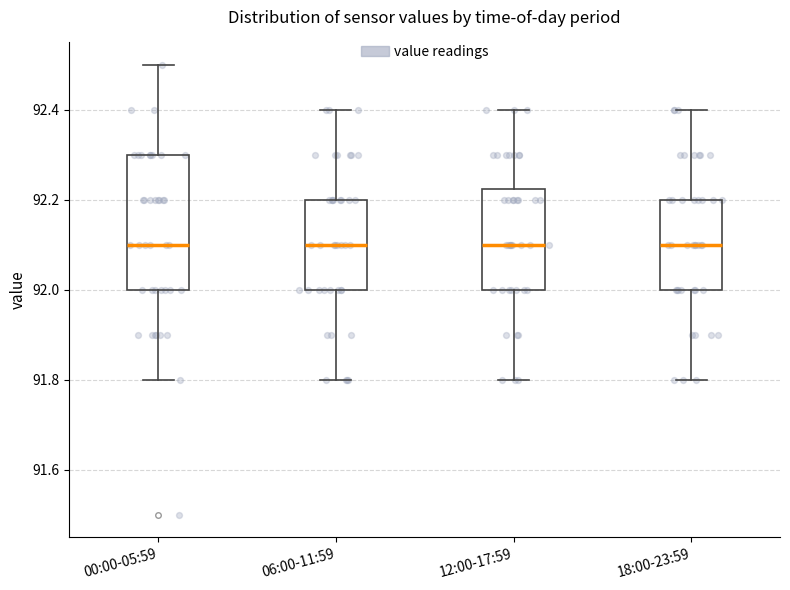

Which box is the tallest, from its lower edge to its upper edge?

00:00-05:59